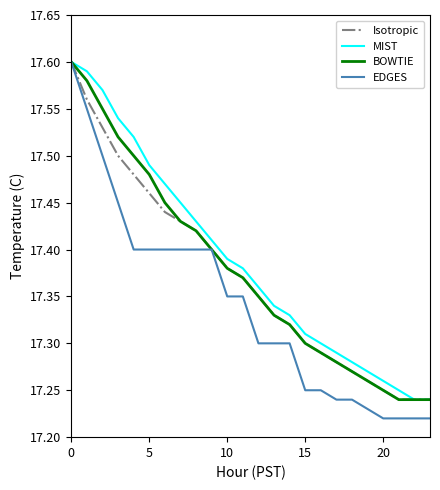

Which series has the largest range (max minus min)?

EDGES